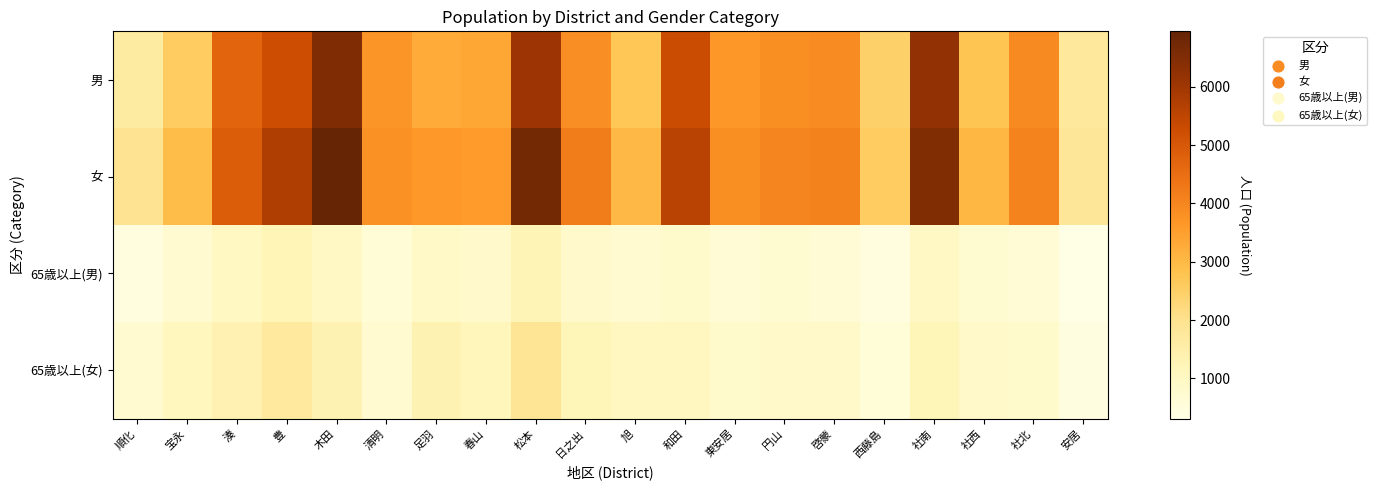

Which series has the largest range (max minus min)?

女